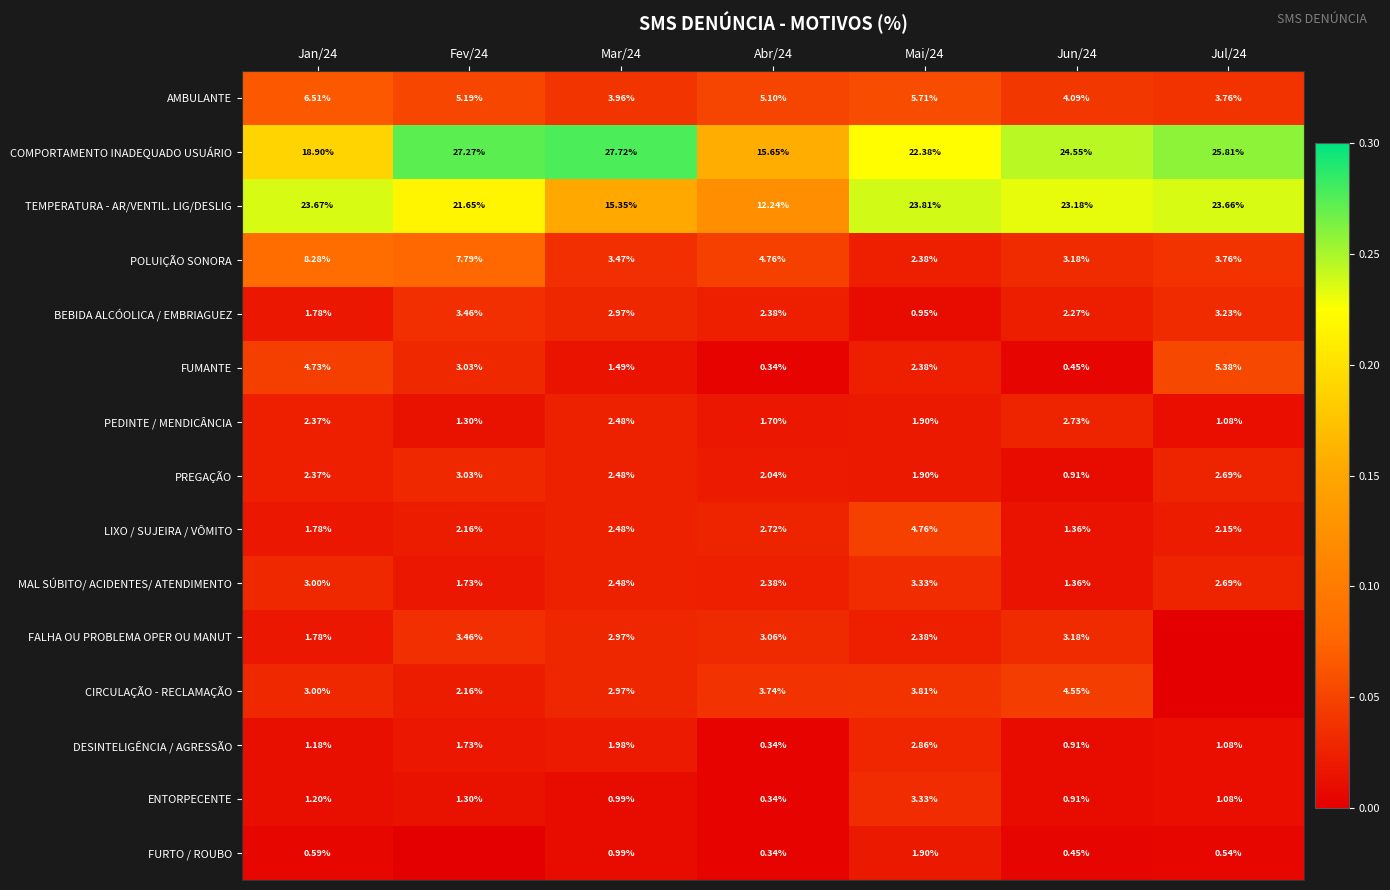

Between Jun/24 and Jan/24, which is larger?

Jan/24